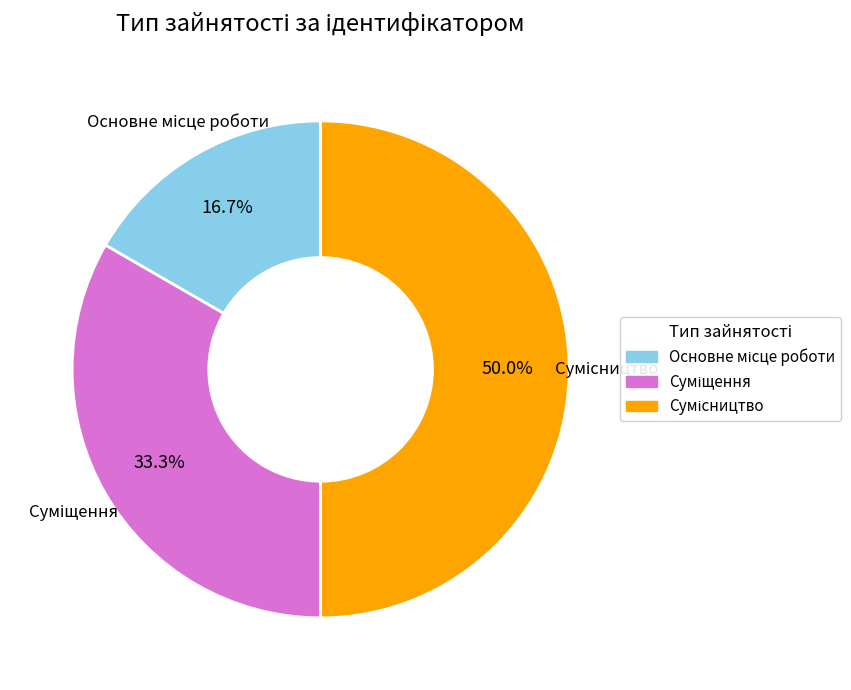

Which has a higher value, Основне місце роботи or Сумісництво?

Сумісництво